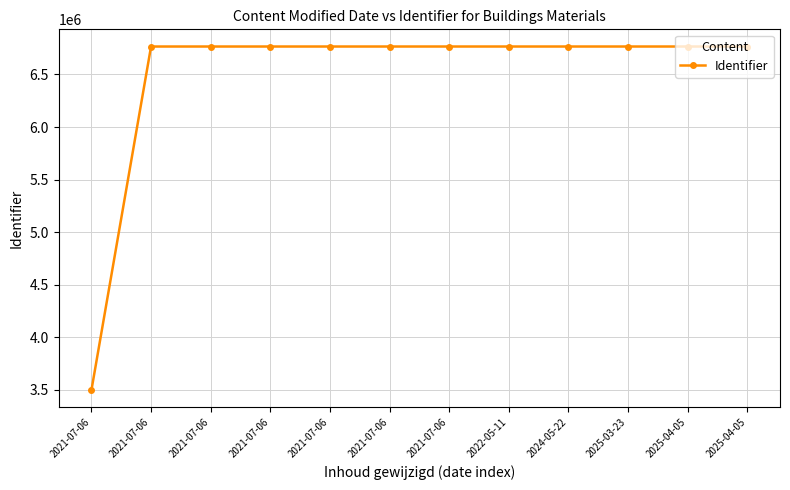

What is the maximum value shown in the chart?

6766139